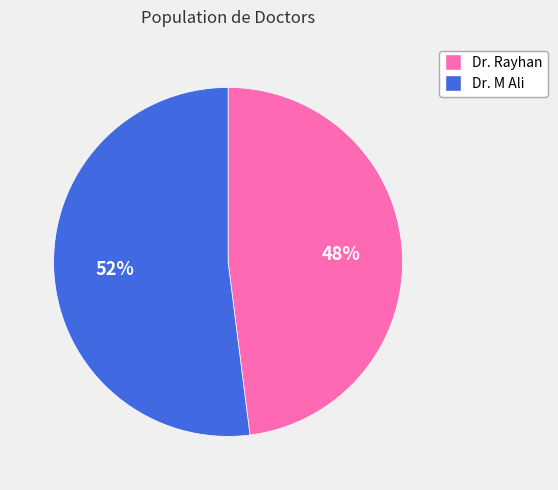

Does Dr. Rayhan account for over 50% of the chart?

No